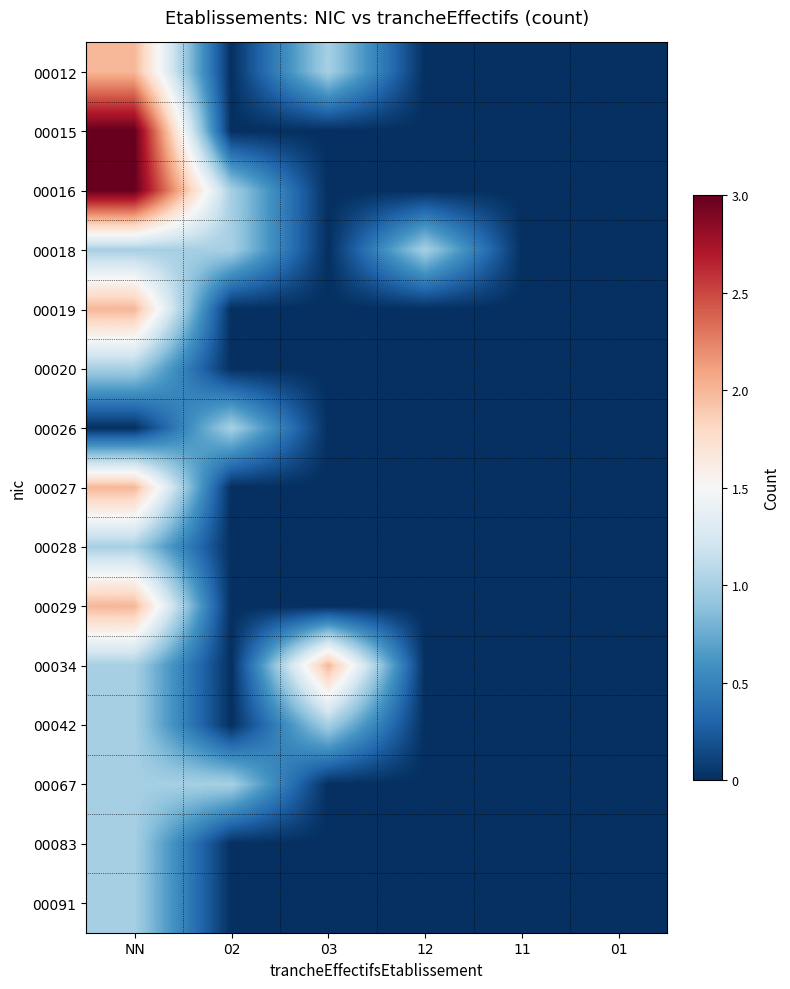

Between 02 and 03, which is larger?

03